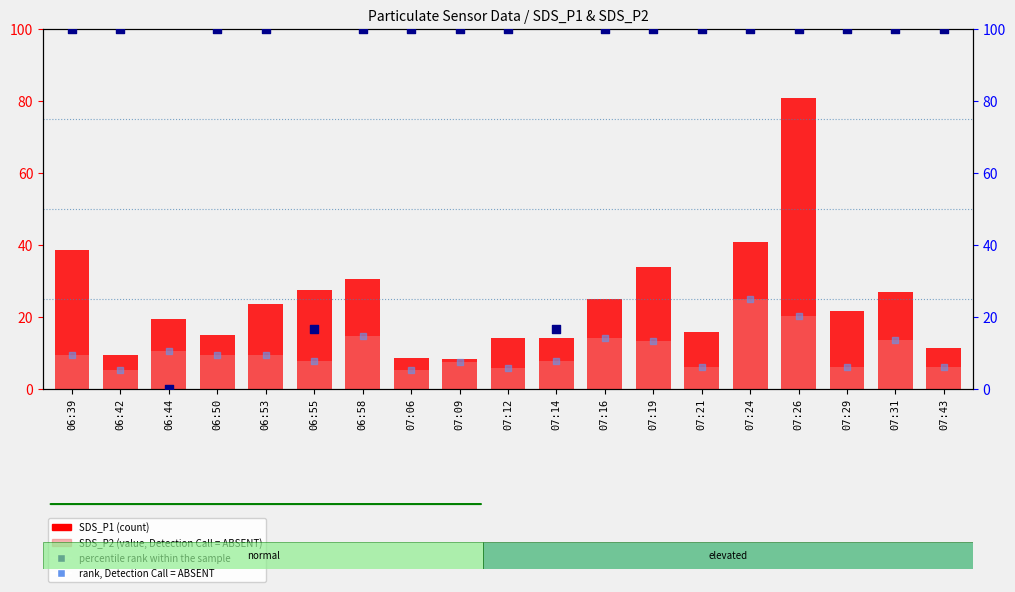

At how many categories does at least one series exceed 34?

16